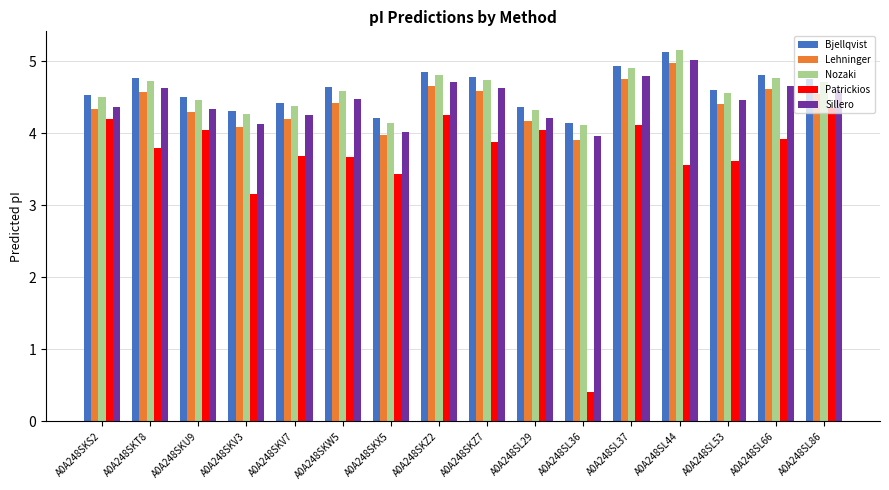

How many distinct data groups are displayed?

5